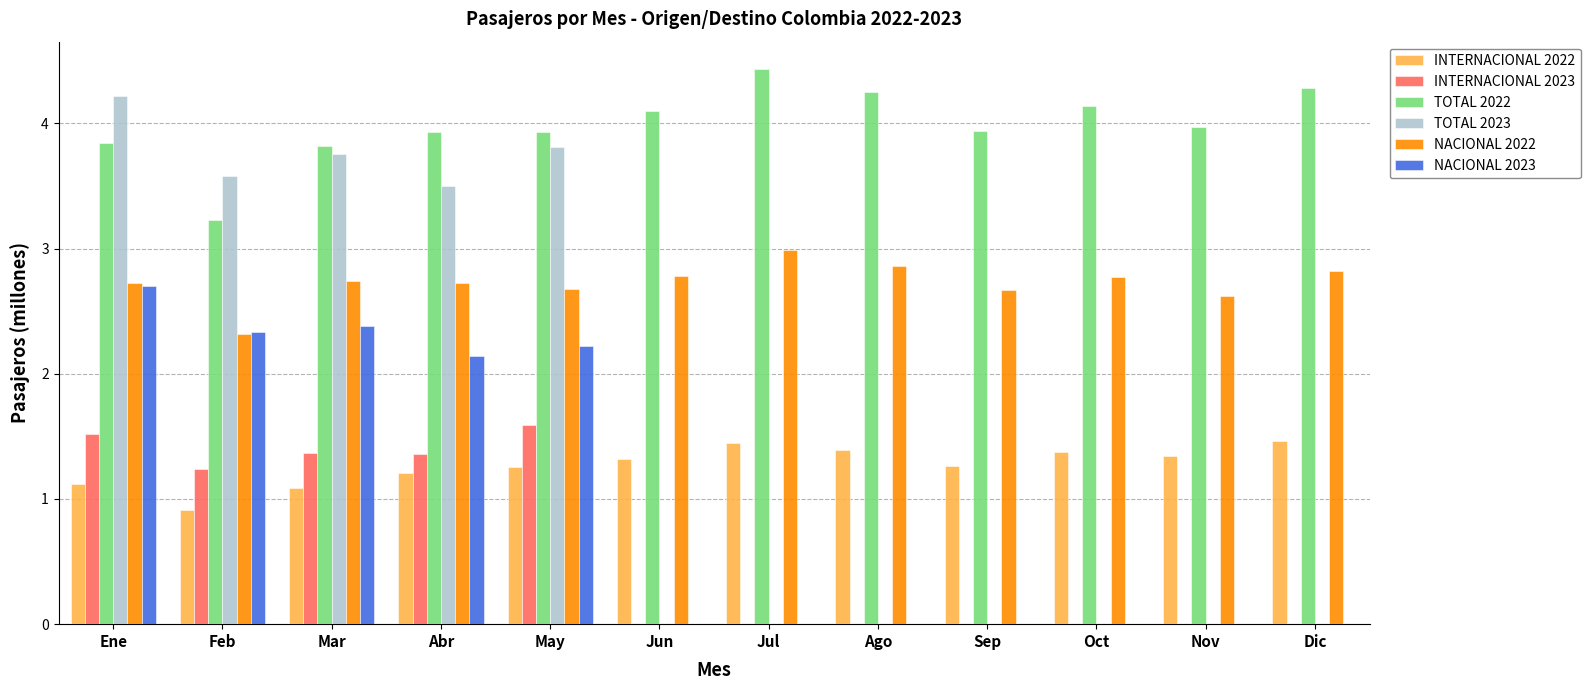

Where is NACIONAL 2022 nearest to the value 2?

Feb